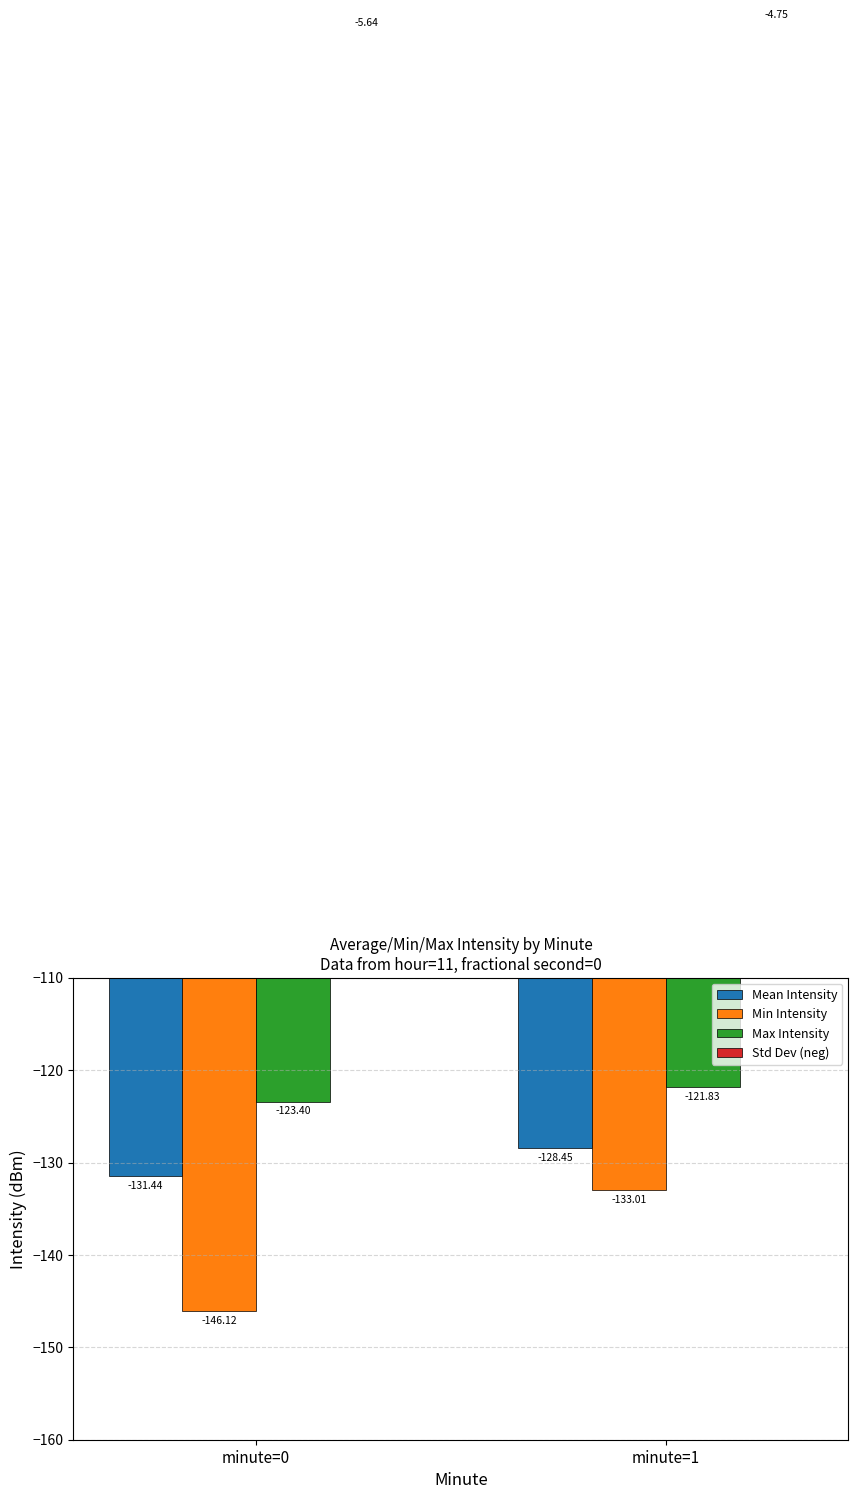

What is the value of the Min Intensity bar at the 1st from the left?

-146.1